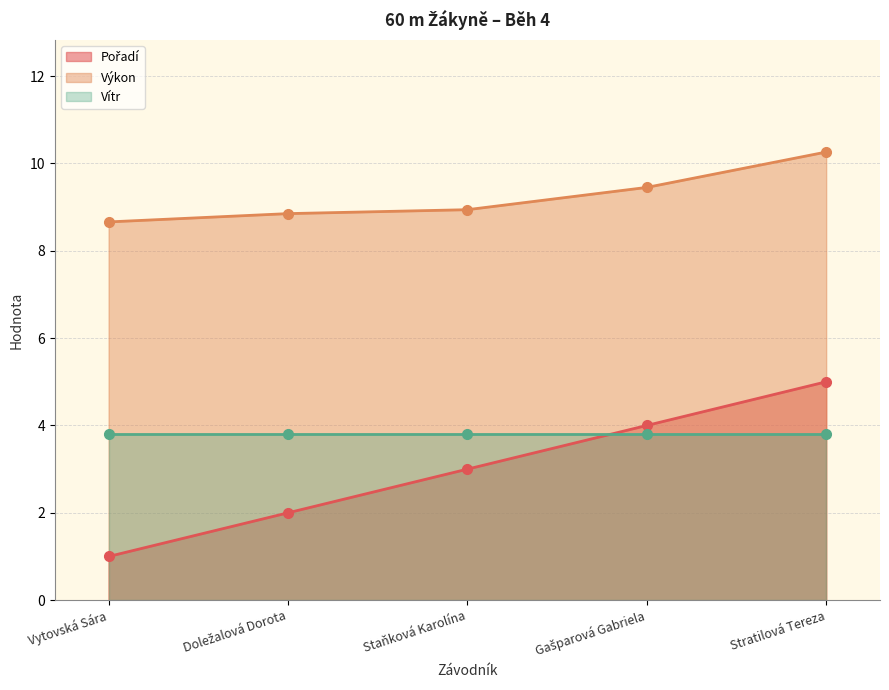

How many Pořadí values are between 2 and 4?

3